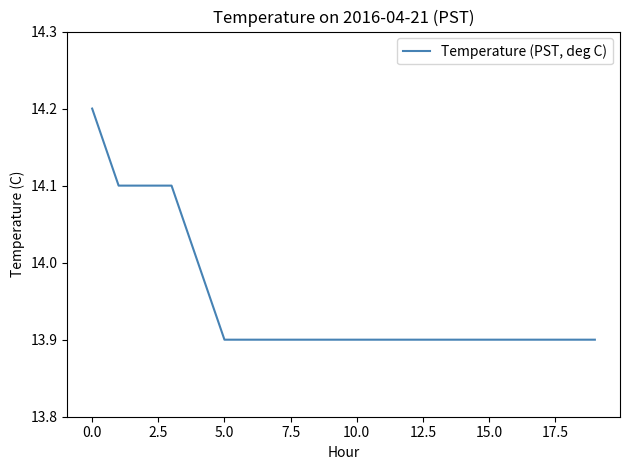

What is the difference between the maximum and minimum values?

0.3